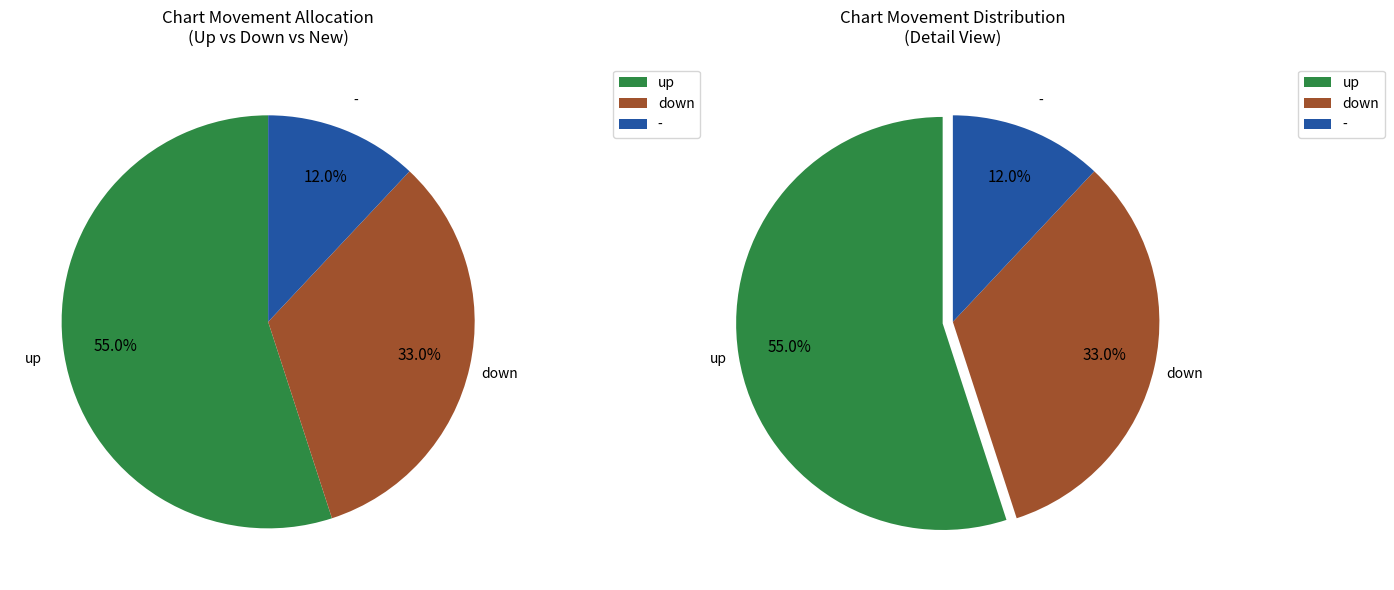

Which slice is the smallest?

new